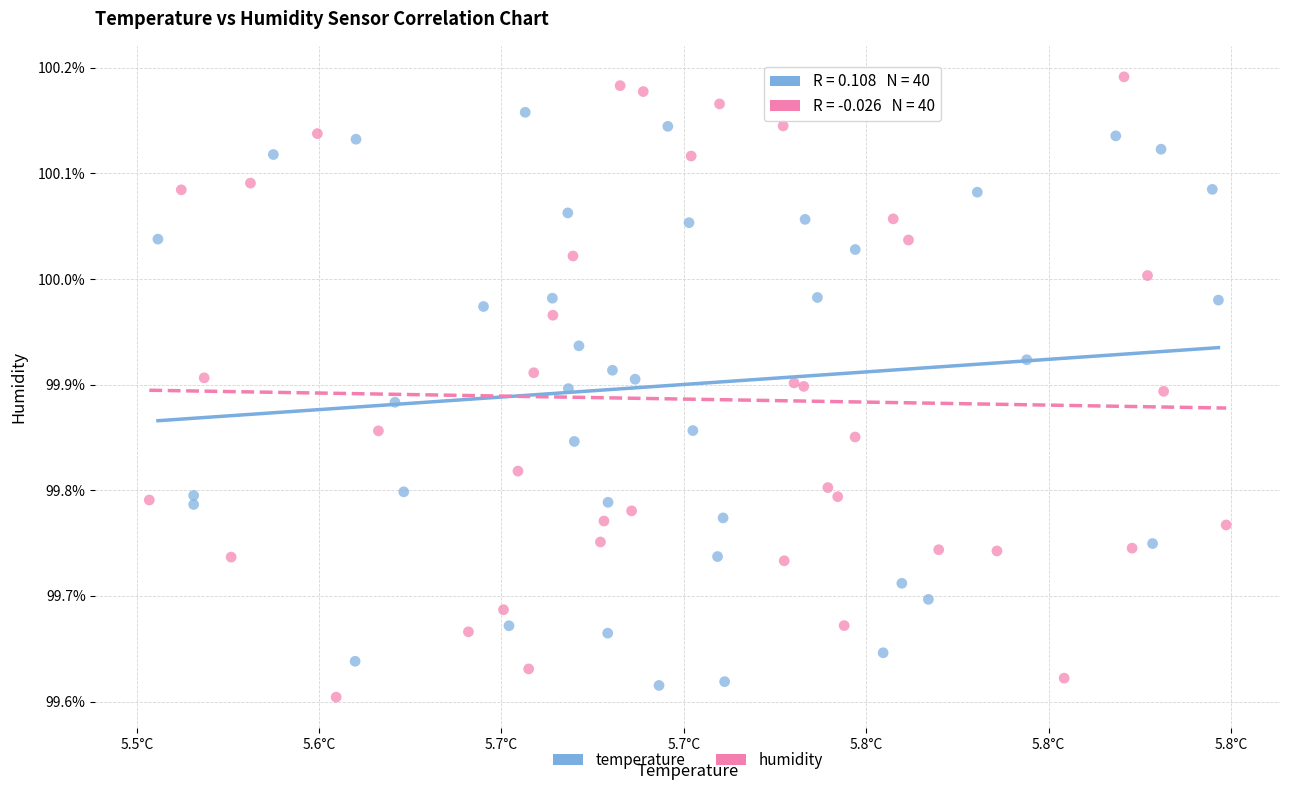

Which series reaches the maximum Y coordinate?

humidity